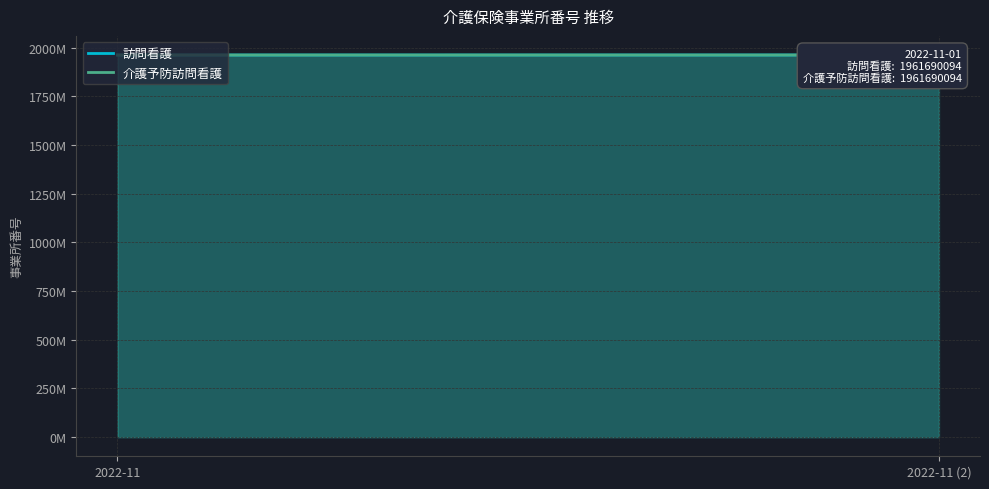

How many data points in 訪問看護 are less than 1961790118?

1